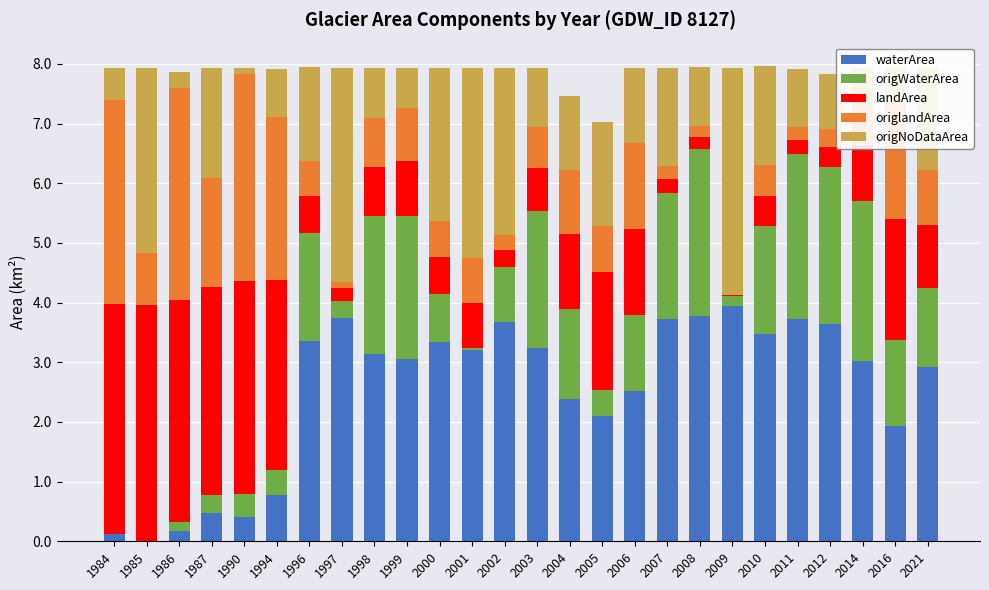

At which label does waterArea reach its peak?

2009